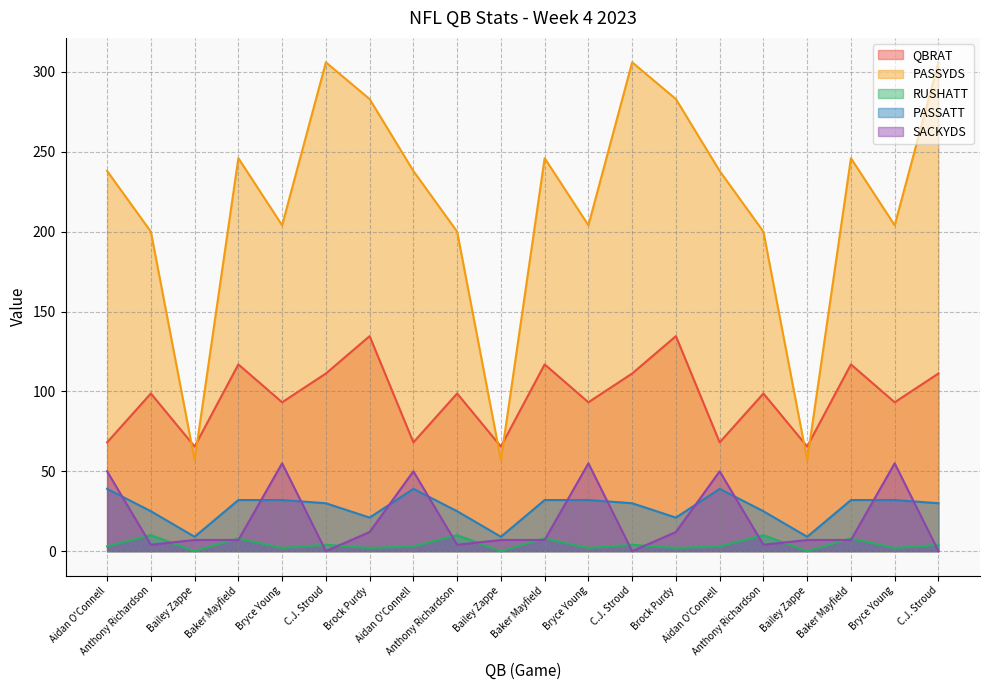

True or false: SACKYDS has more than 0 points higher than both neighbors.

True